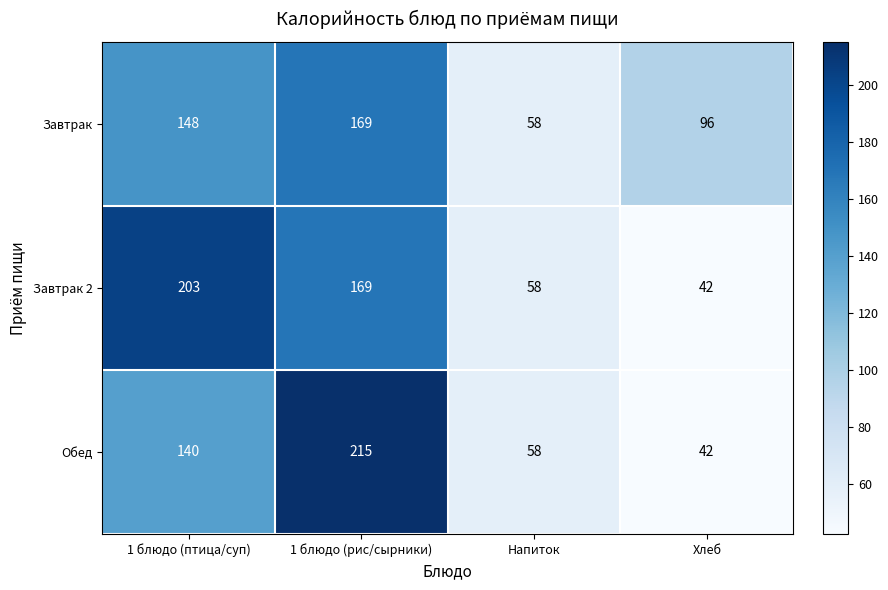

Which series has the largest total across all categories?

Завтрак 2